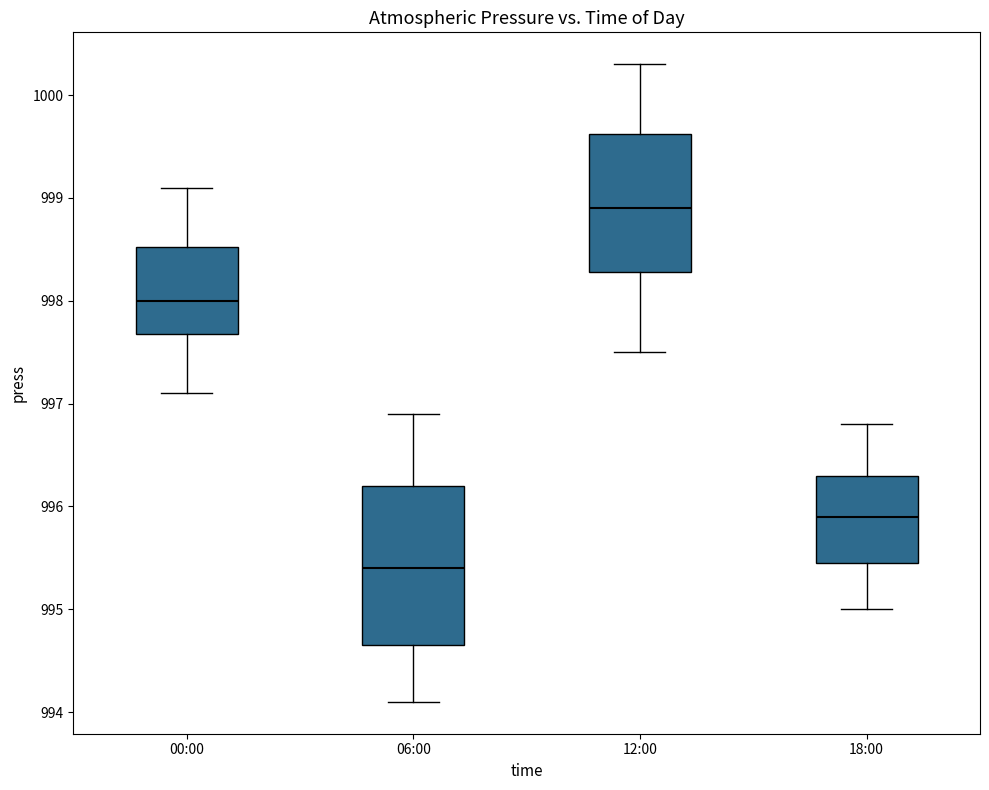

Which box has the lowest median line?

06:00